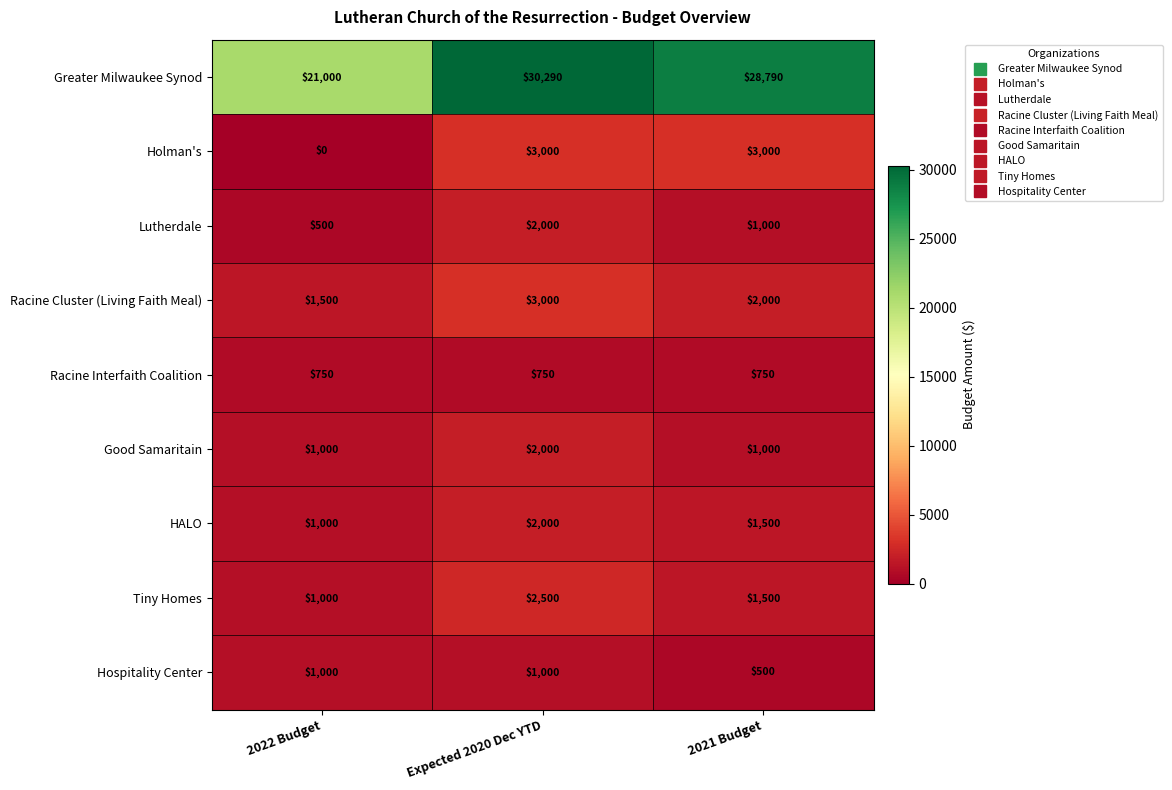

At how many categories does at least one series exceed 11049?

3